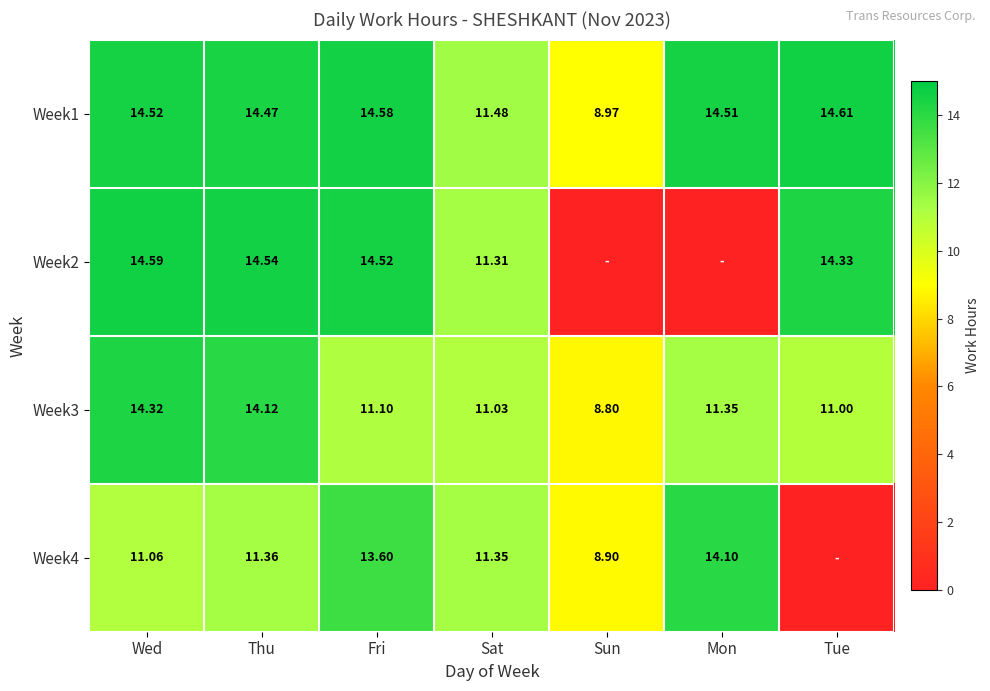

Between Fri and Thu, which is larger?

Fri